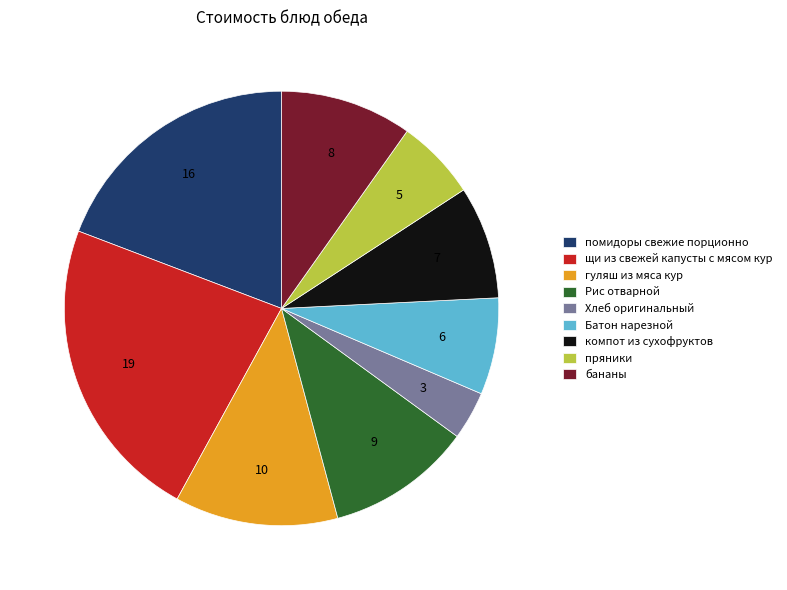

Combined, do щи из свежей капусты с мясом кур and пряники account for over 50%?

No